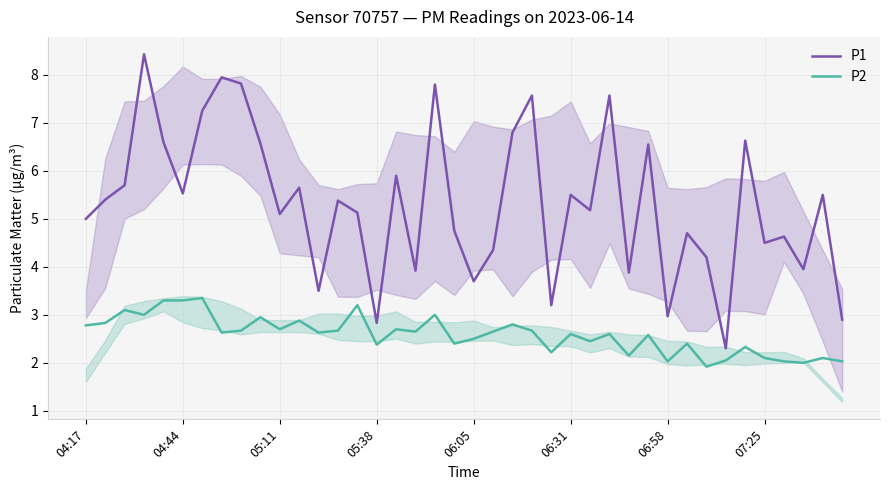

How many data points in P2 are above 2?

38